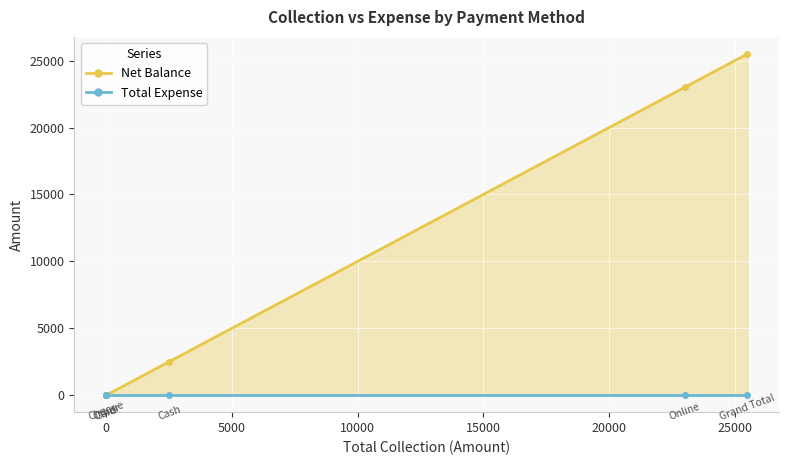

List the series in order of their peak value, lowest first.

Total Expense, Net Balance